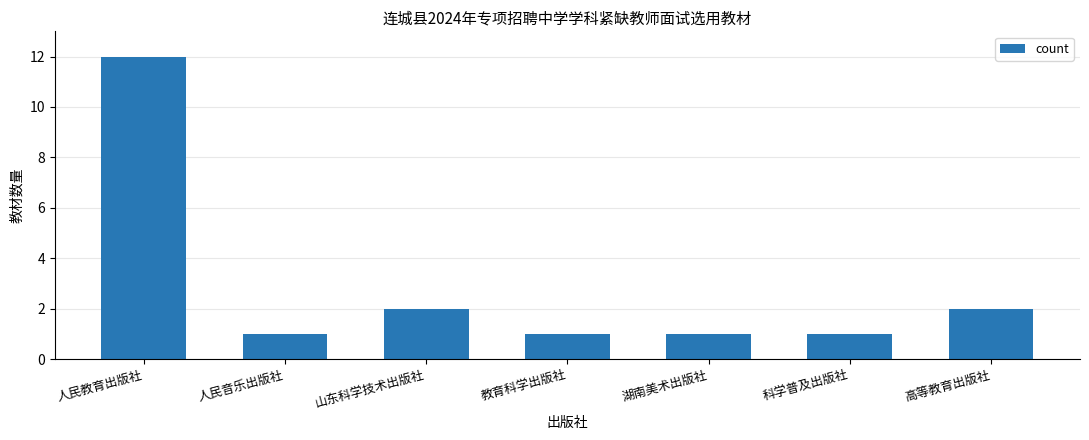

What is the label of the 6th bar from the right?

人民音乐出版社